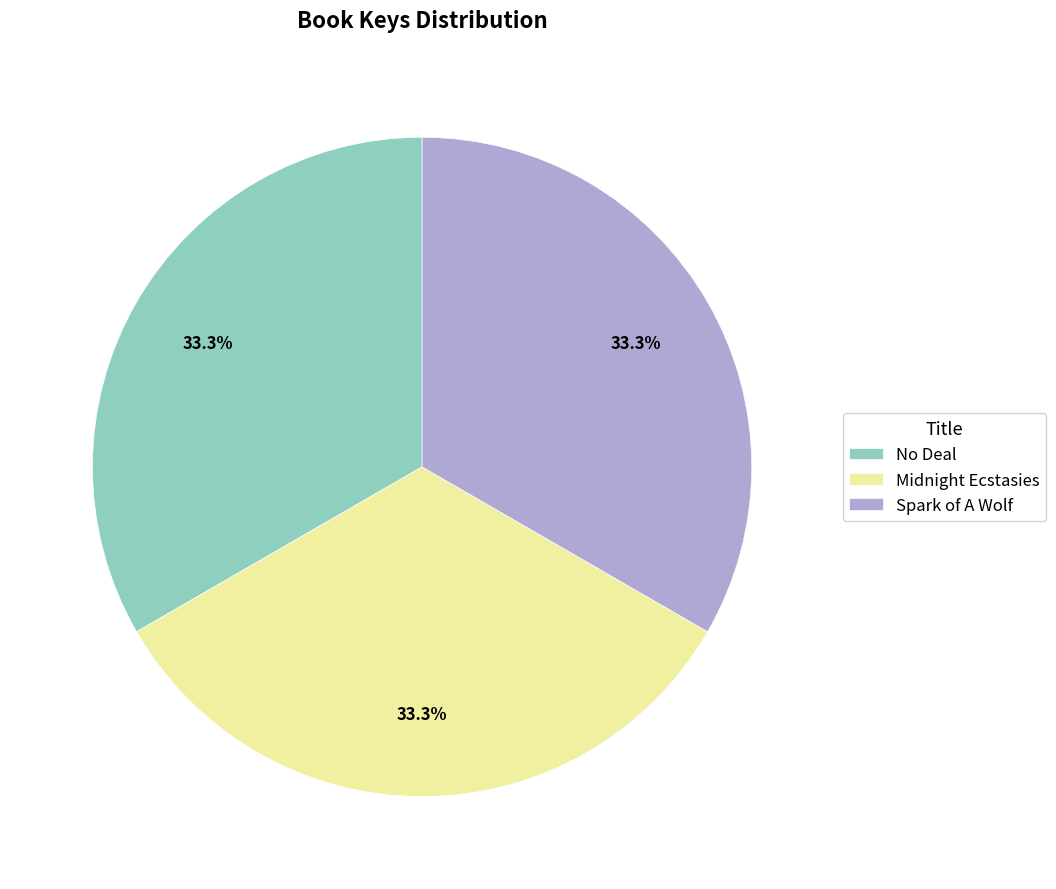

Approximately how many times larger is the value at No Deal compared to Spark of A Wolf?

1.0